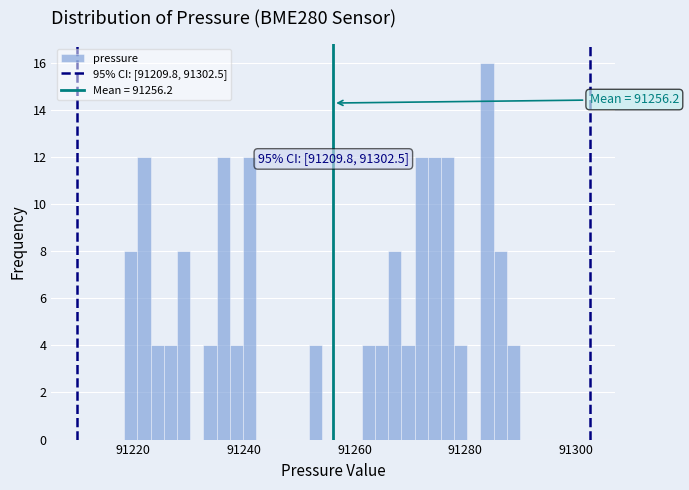

Around what value on the x-axis is the tallest bar? Give the approximate position of its centre, as read against the axis.

91284